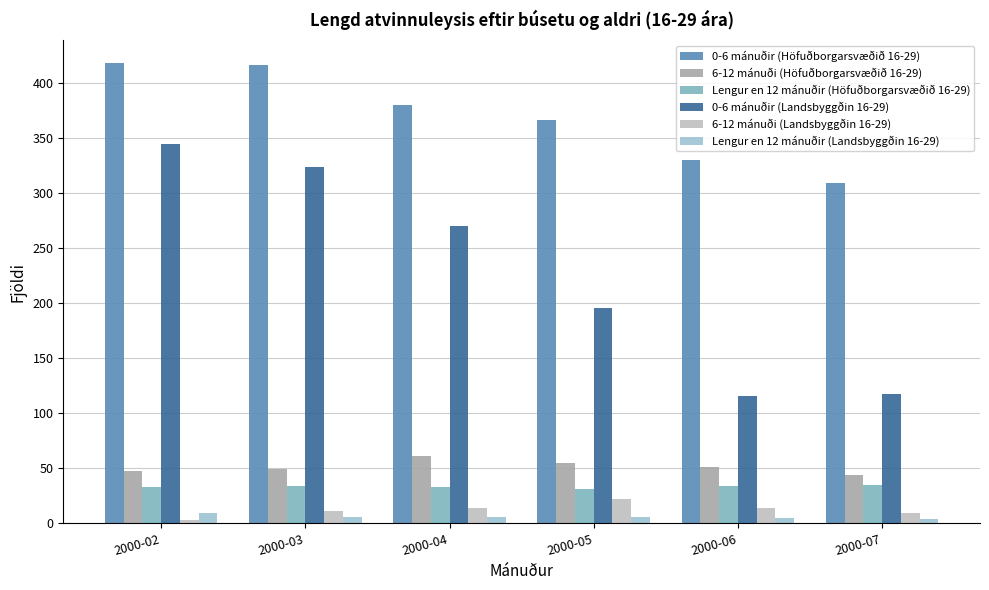

Reading left to right, list all the values displayed in this chart.

0-6 mánuðir (Höfuðborgarsvæðið 16-29): 418	416	380	366	330	309
6-12 mánuði (Höfuðborgarsvæðið 16-29): 47	49	61	55	51	44
Lengur en 12 mánuðir (Höfuðborgarsvæðið 16-29): 33	34	33	31	34	35
0-6 mánuðir (Landsbyggðin 16-29): 345	324	270	196	116	117
6-12 mánuði (Landsbyggðin 16-29): 3	11	14	22	14	9
Lengur en 12 mánuðir (Landsbyggðin 16-29): 9	6	6	6	5	4